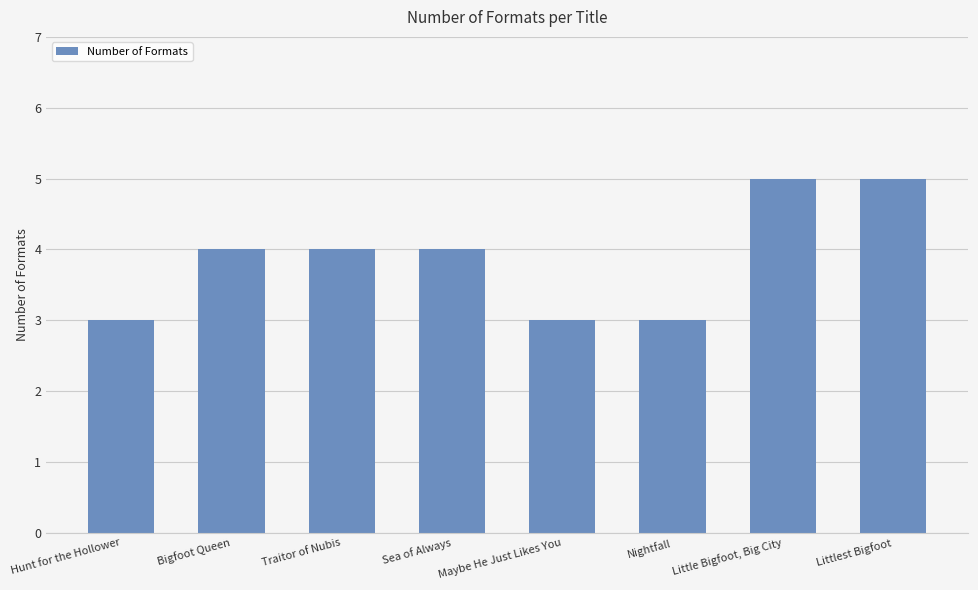

Count the values in the range 3 to 5.

8